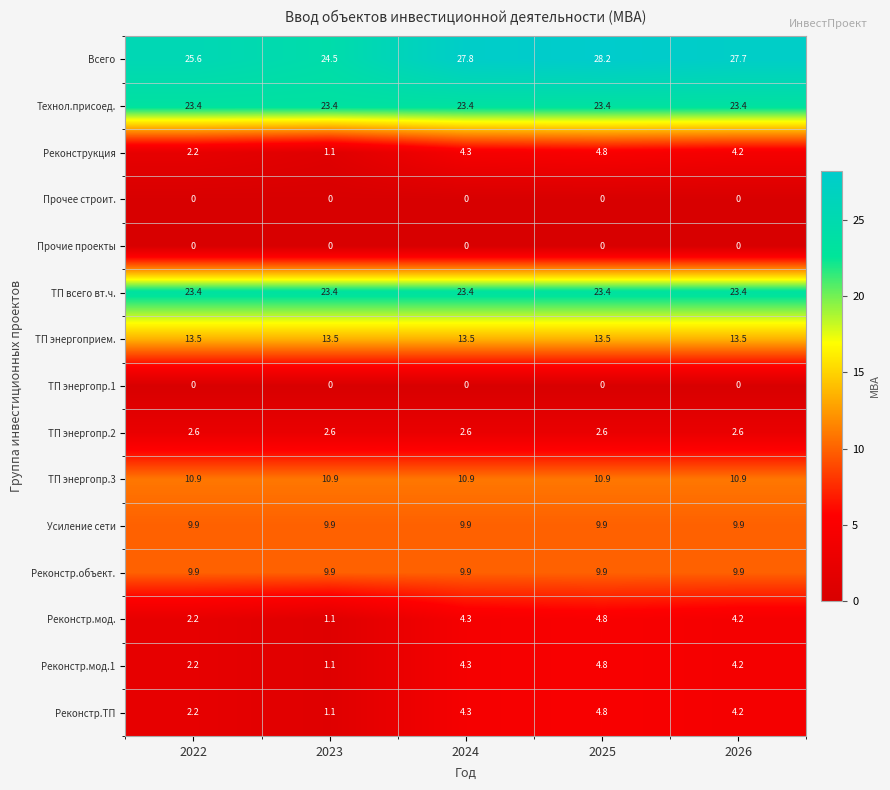

What is the spread (max minus min) of values at 2022?

25.6